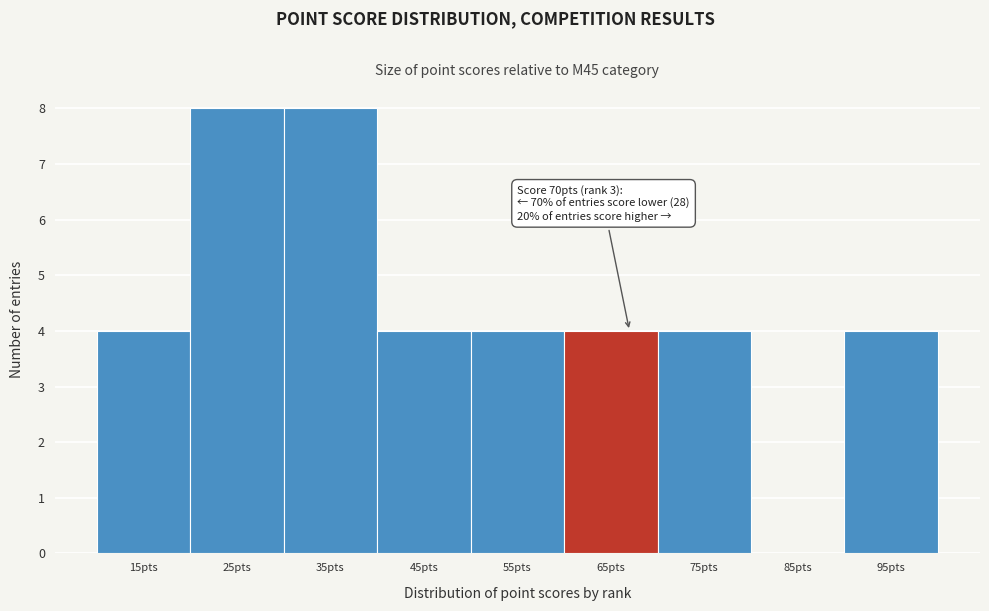

Reading left to right, list all the values displayed in this chart.

15pts=4	25pts=8	35pts=8	45pts=4	55pts=4	65pts=4	75pts=4	85pts=0	95pts=4